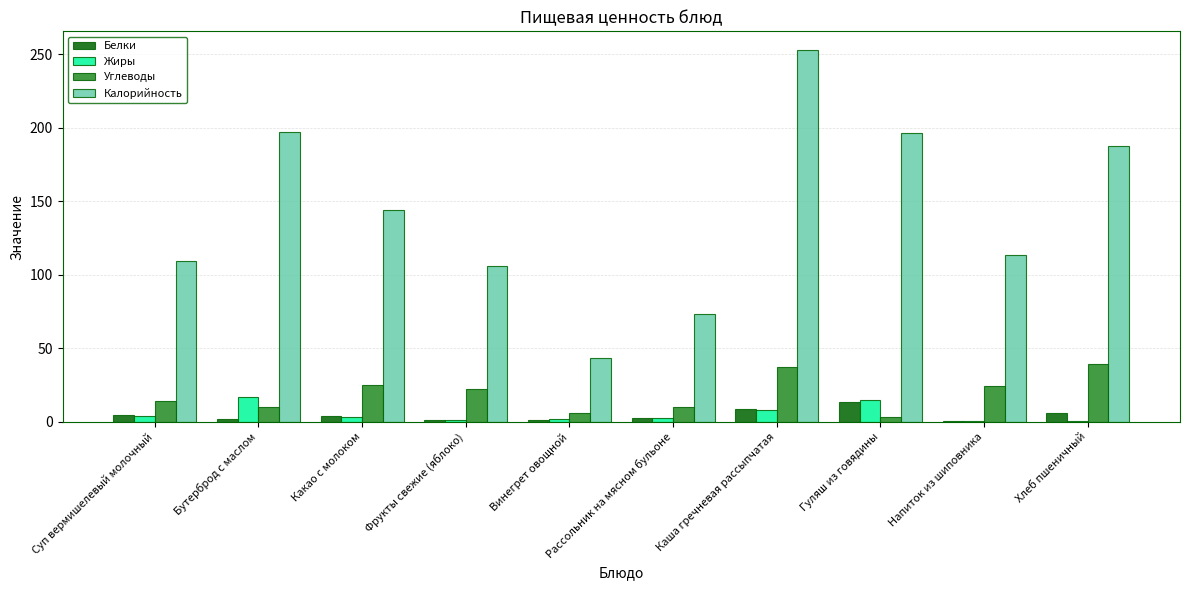

How many groups of bars are there?

10